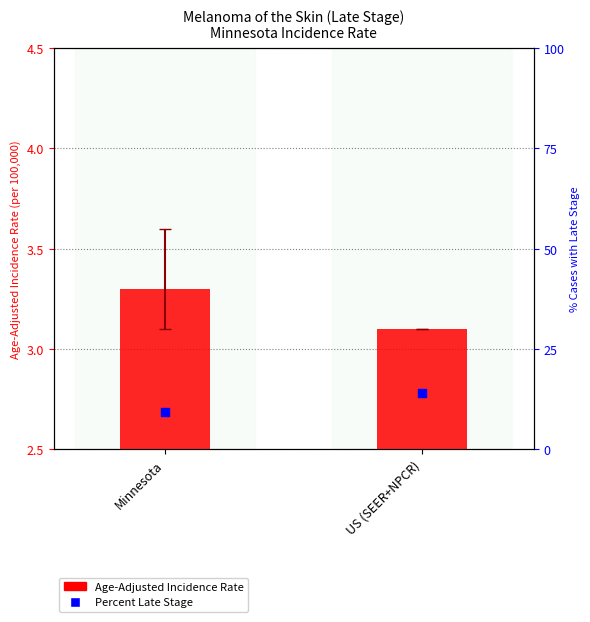

At which category is the sum across all series the highest?

US (SEER+NPCR)